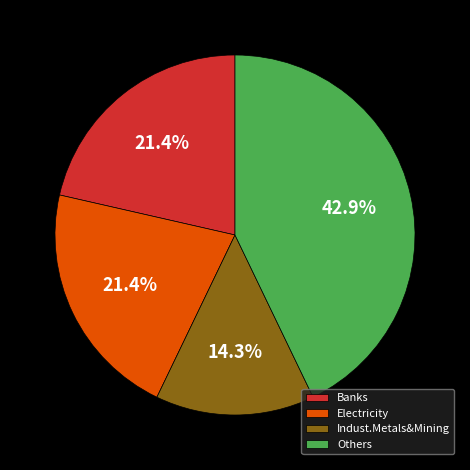

How much of the chart is everything except Electricity?

78.6%